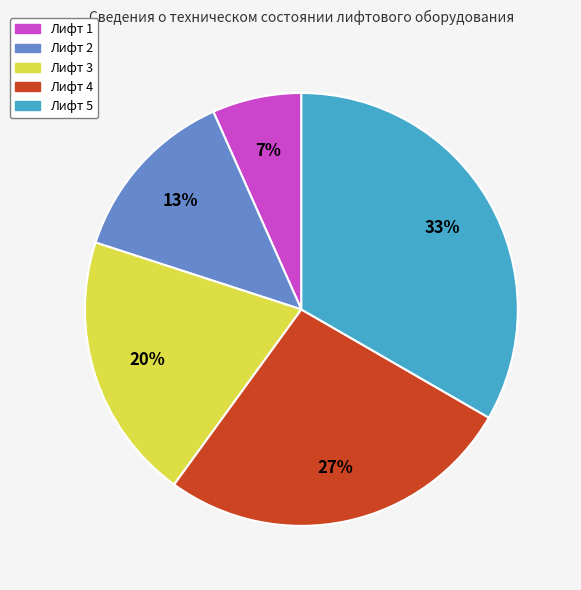

What is the largest slice in the pie chart?

Лифт 5